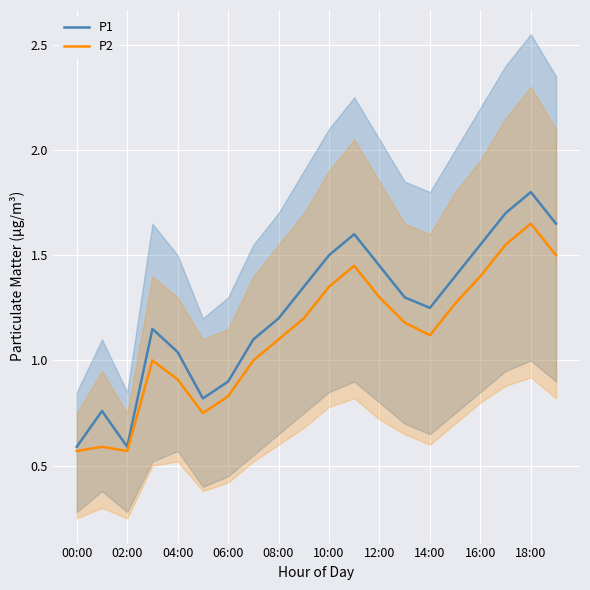

The value of P1 at 10:00 is 2.1. True or false?

False